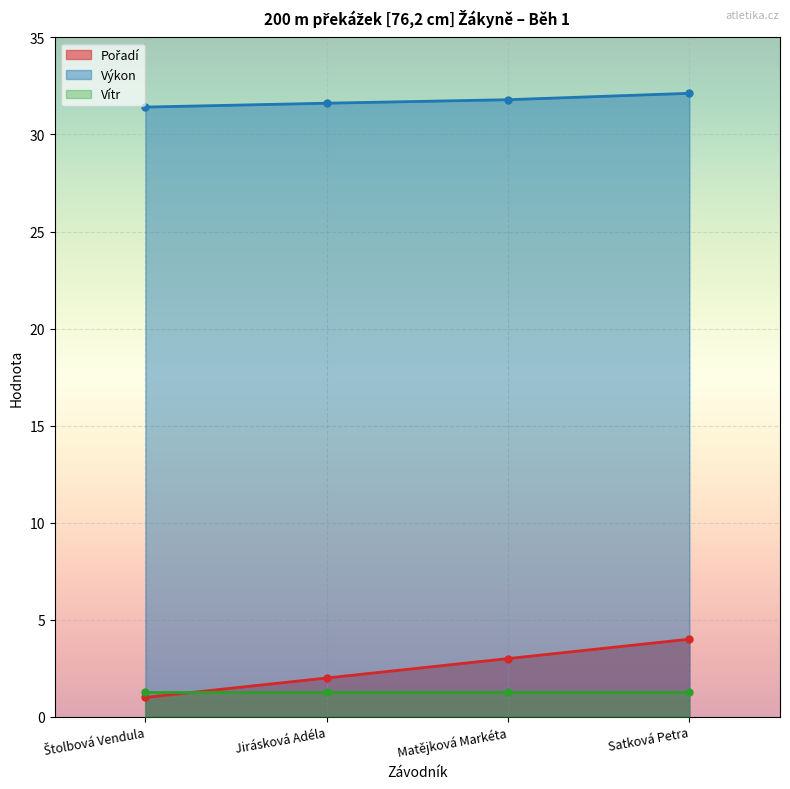

The value of Výkon at Satková Petra is 42.8. True or false?

False